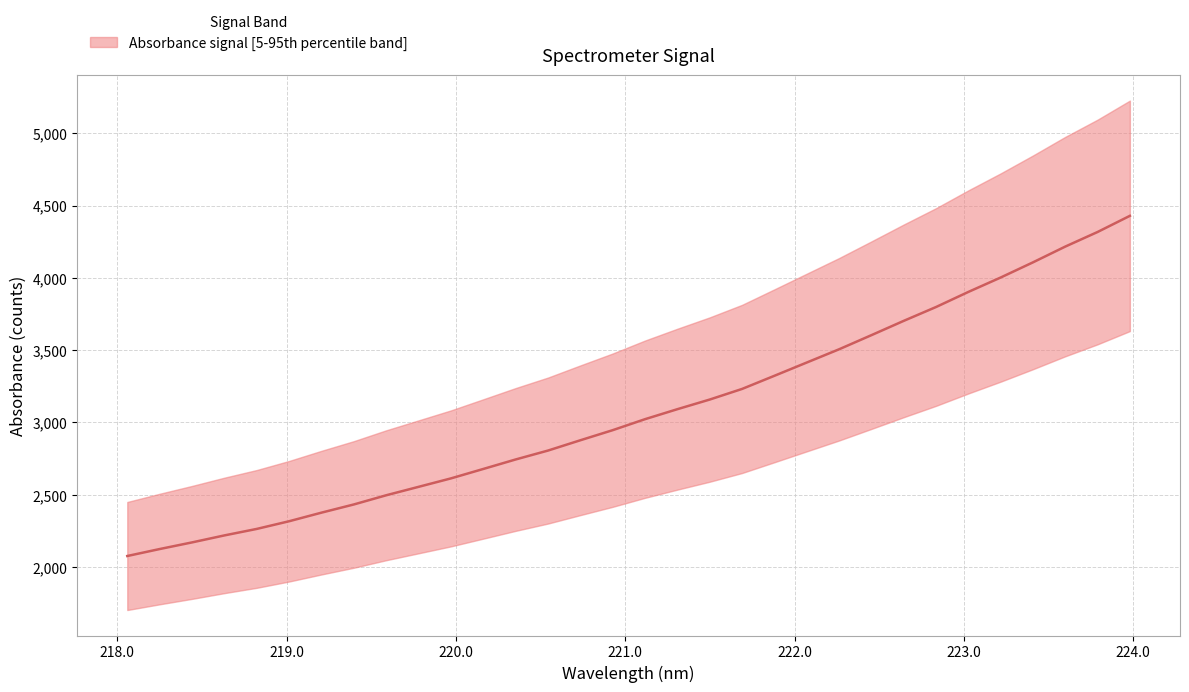

What is the difference between the maximum and second lowest values?

2304.5